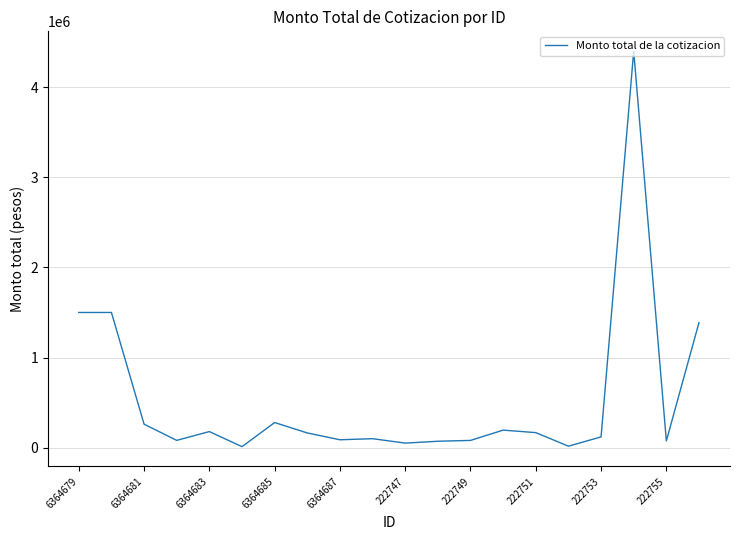

What is the difference between the maximum and minimum values?

4387727.6